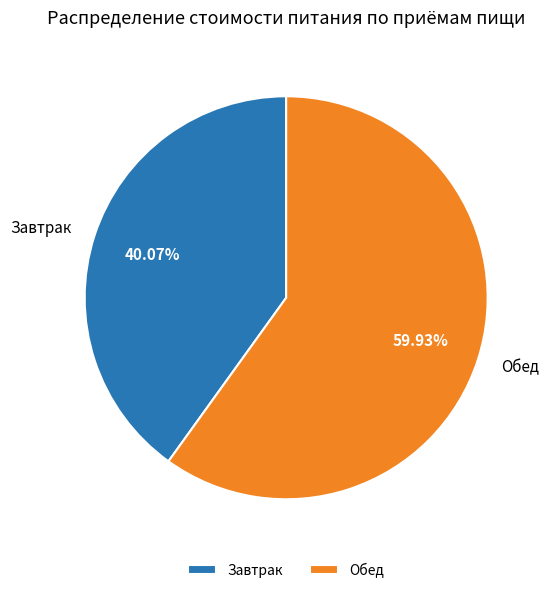

Between Завтрак and Обед, which is larger?

Обед